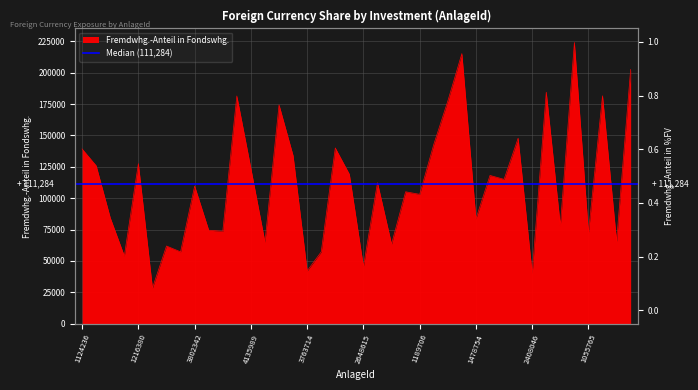

What is the change in value from 2029803 to 3171029?

-69245.1